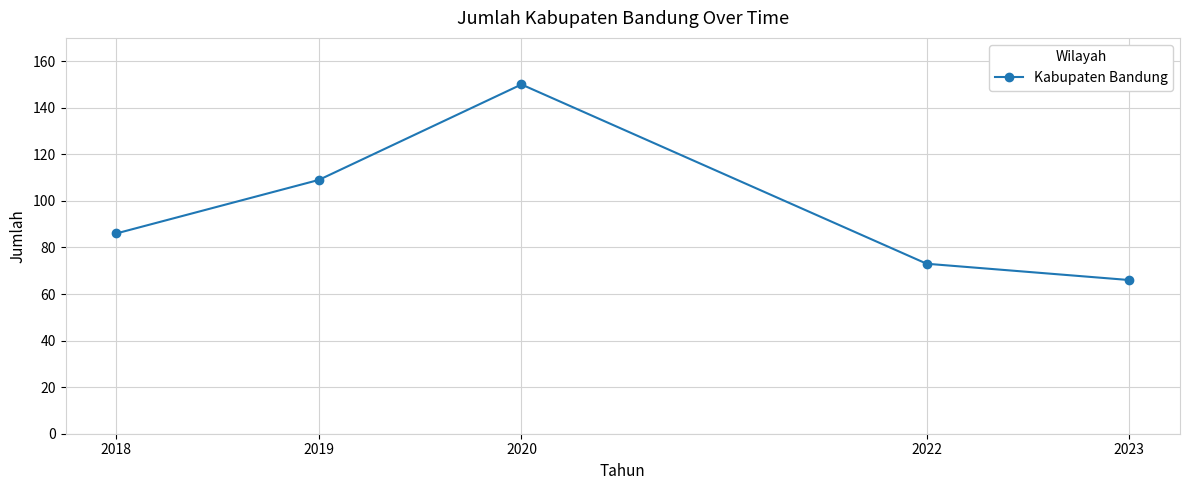

Reading left to right, extract all data points from this chart.

86	109	150	73	66